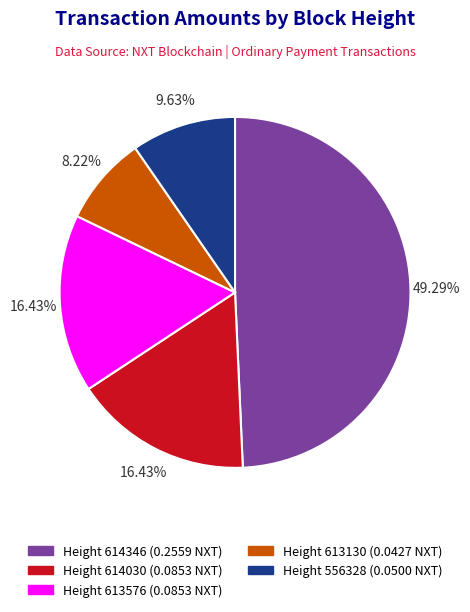

Is the sum of Height 613130 (0.0427 NXT) and Height 614030 (0.0853 NXT) greater than half?

No